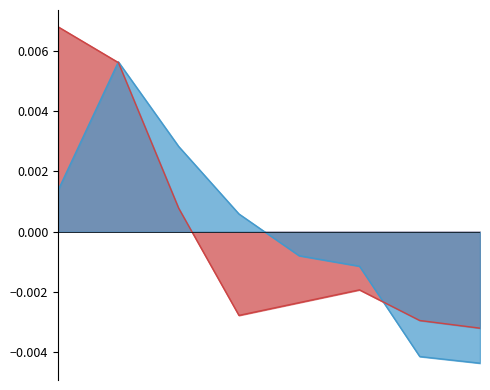

Reading right to left, what are all the values shown in this chart?

H index: 8=-0.0	7=-0.0	6=-0.0	5=-0.0	4=-0.0	3=0.0	2=0.0	1=0.0
Total Docs. (3years): 8=-0.0	7=-0.0	6=-0.0	5=-0.0	4=0.0	3=0.0	2=0.0	1=0.0